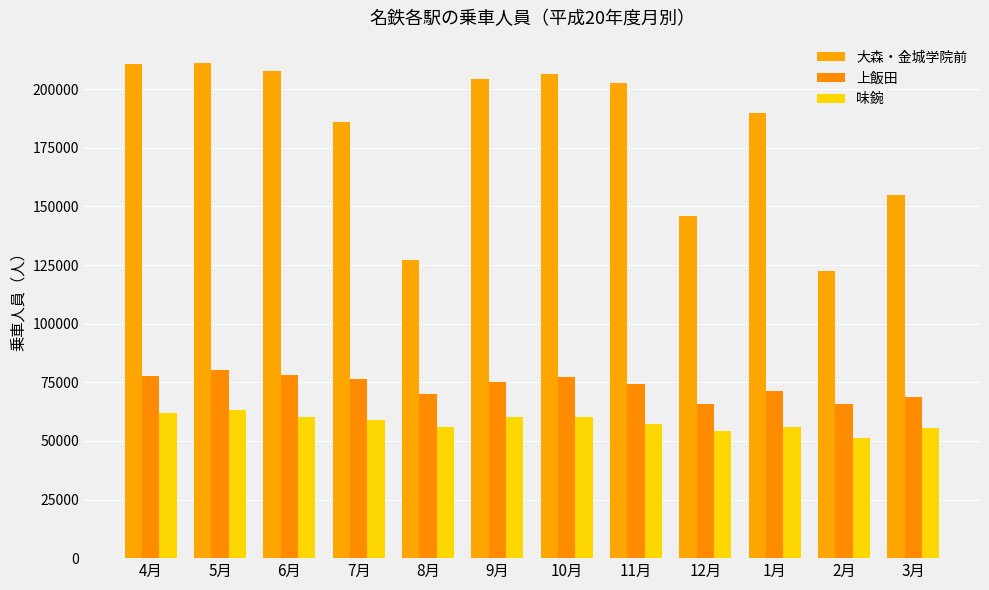

What is the difference between the second highest and minimum values in the 味鋺 series?

10276